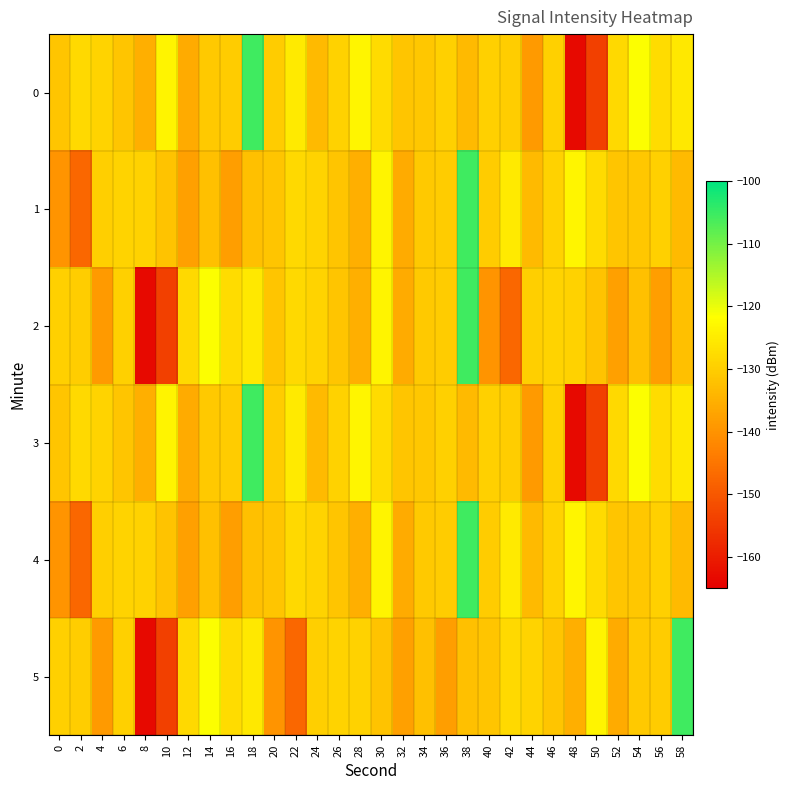

Which series changed the most between 16 and 34?

1